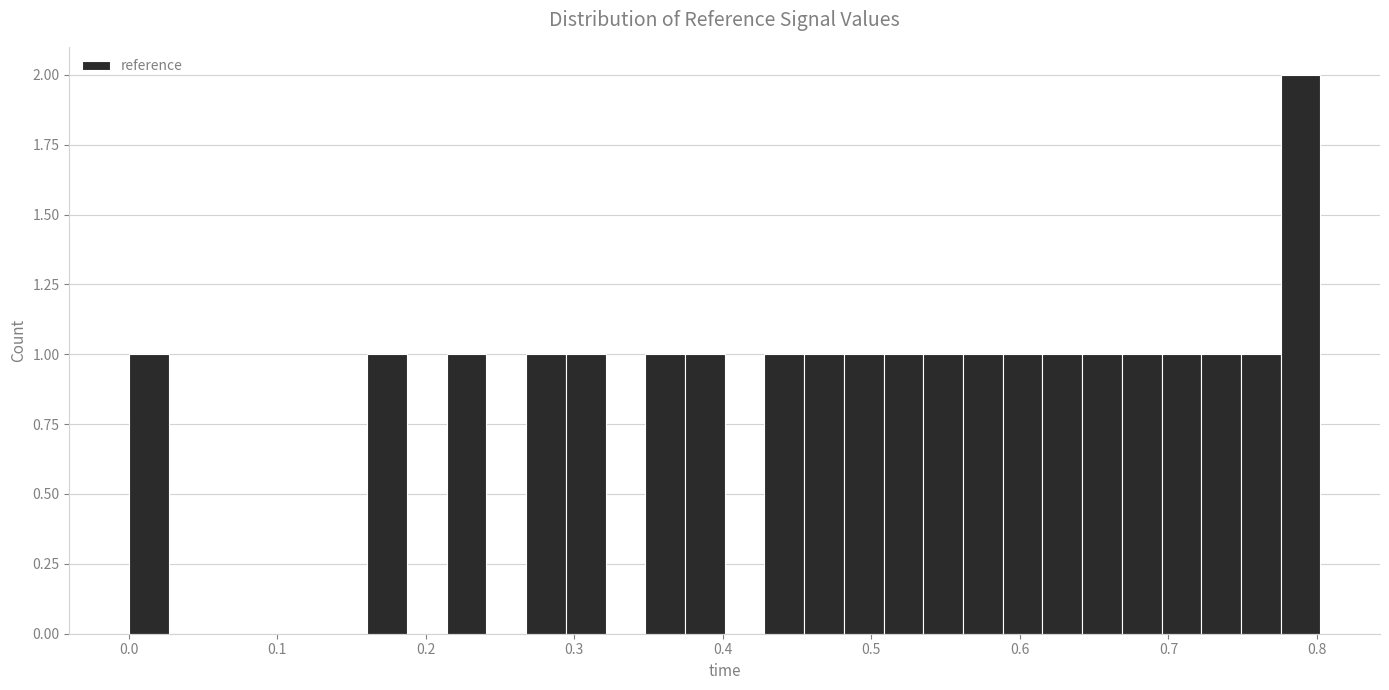

Read against the x-axis, roughly where is the centre of the tallest bar?

0.79